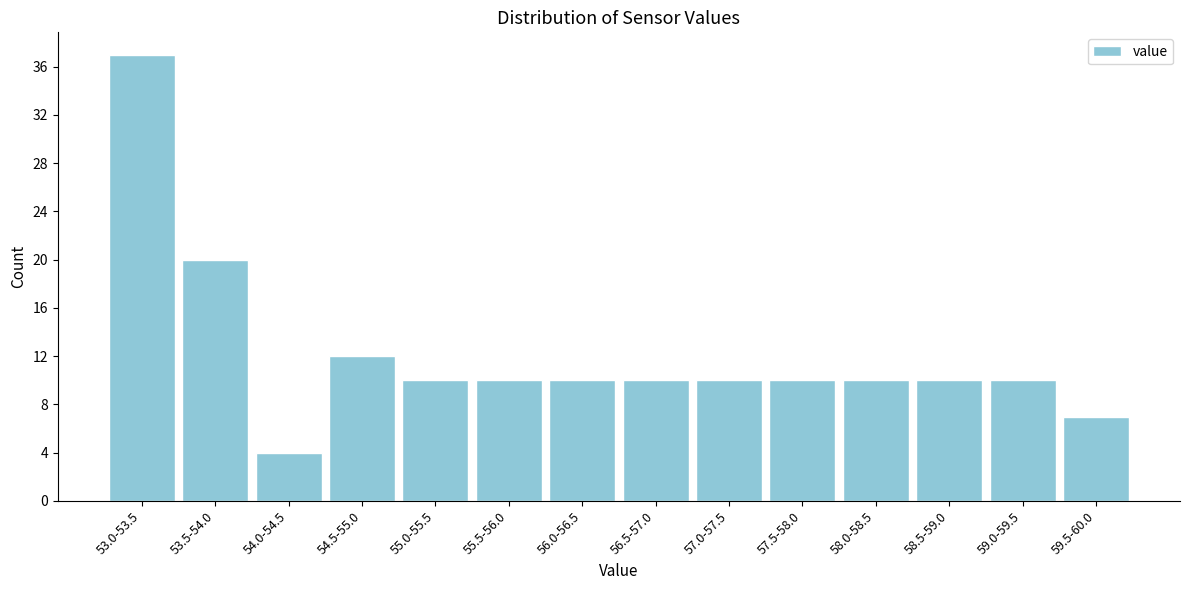

Reading left to right, transcribe all the data shown in this chart.

53.0-53.5=37	53.5-54.0=20	54.0-54.5=4	54.5-55.0=12	55.0-55.5=10	55.5-56.0=10	56.0-56.5=10	56.5-57.0=10	57.0-57.5=10	57.5-58.0=10	58.0-58.5=10	58.5-59.0=10	59.0-59.5=10	59.5-60.0=7